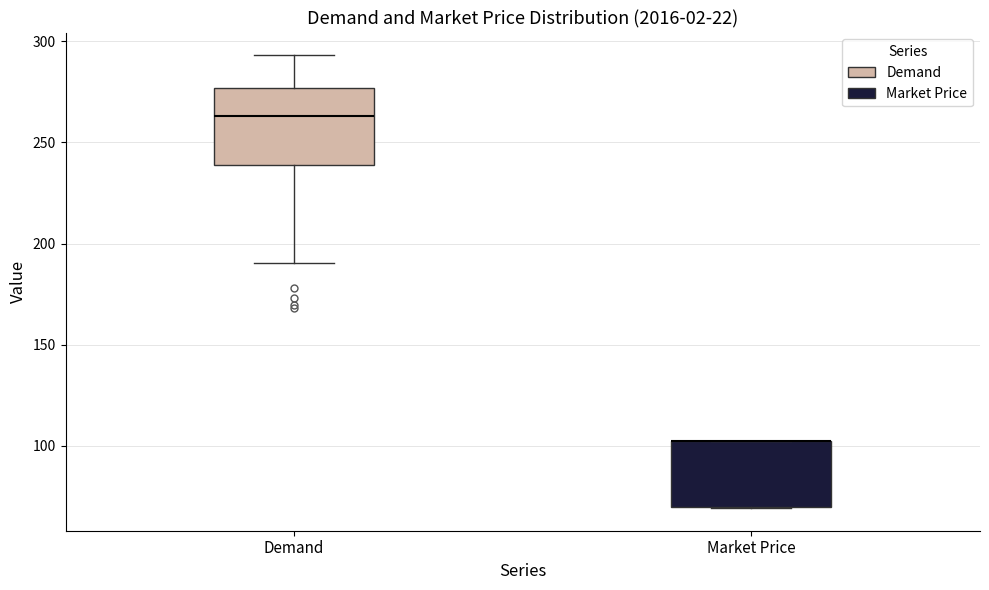

Reading left to right, read every box against the y-axis: the position of its median line, the range the box covers, and the ends of its whiskers. The values are not printed on the chart, so give them approximately, as read against the axis.

Demand: median 265, box 240 to 275, whiskers 190 to 295
Market Price: median 100 (drawn on the box's upper edge), box 70 to 100, whiskers 70 to 100